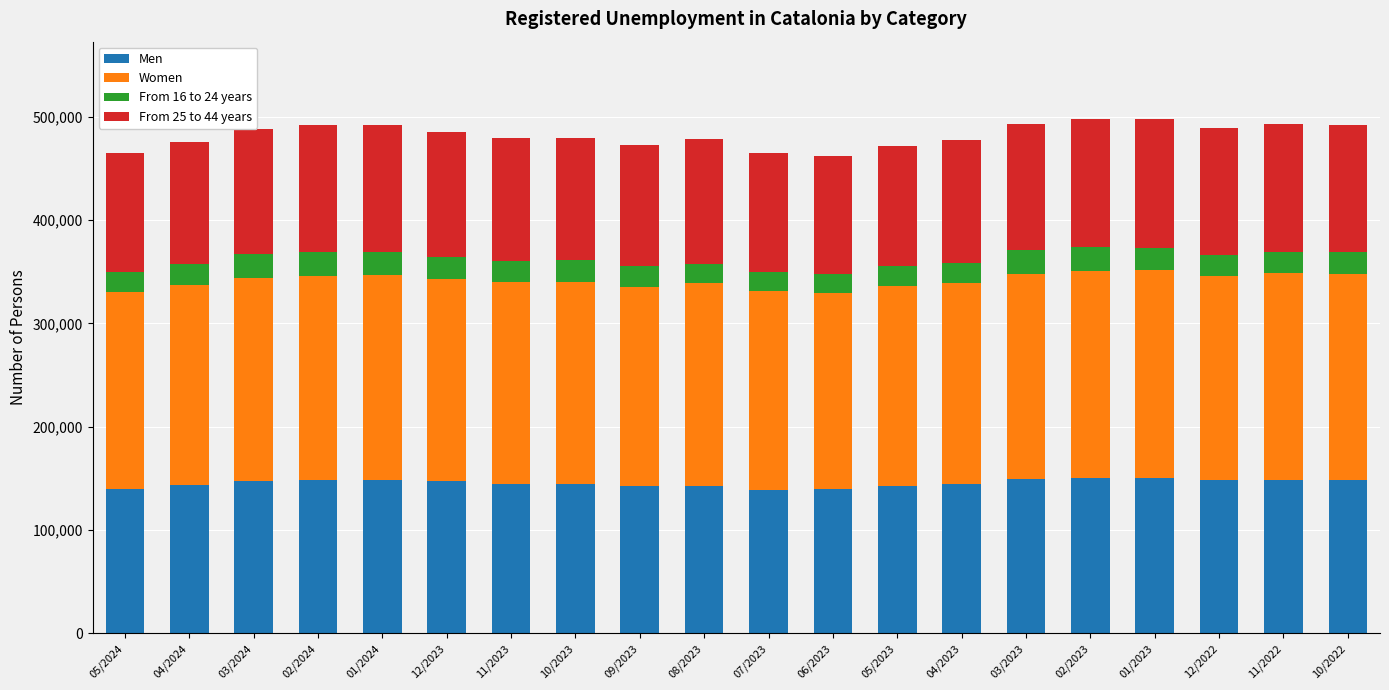

What is the total value across all series at 05/2023?

472164